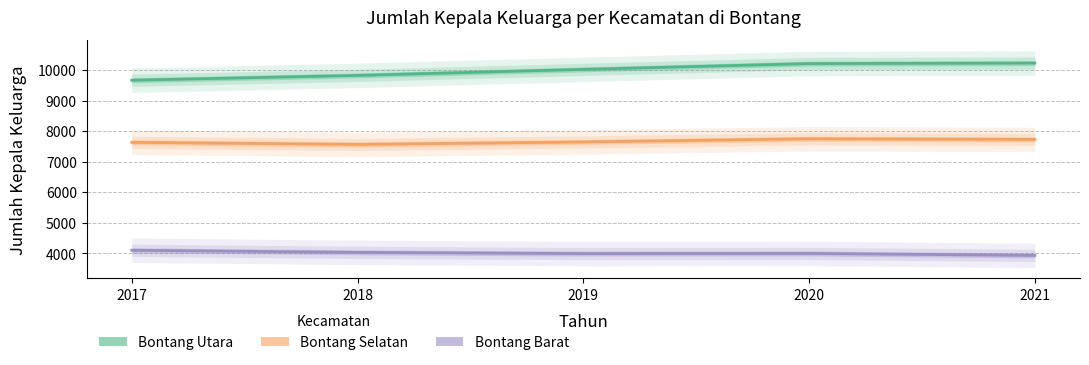

What is the highest value of the Bontang Selatan series?

7752